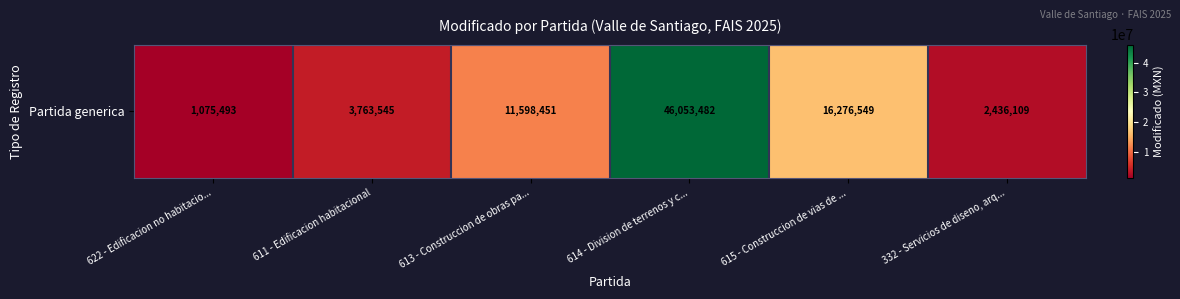

Reading left to right, extract all data points from this chart.

622 - Edificacion no habitacio...=1075492.8	611 - Edificacion habitacional=3763545.0	613 - Construccion de obras pa...=11598450.8	614 - Division de terrenos y c...=46053482.0	615 - Construccion de vias de ...=16276549.5	332 - Servicios de diseno, arq...=2436109.0